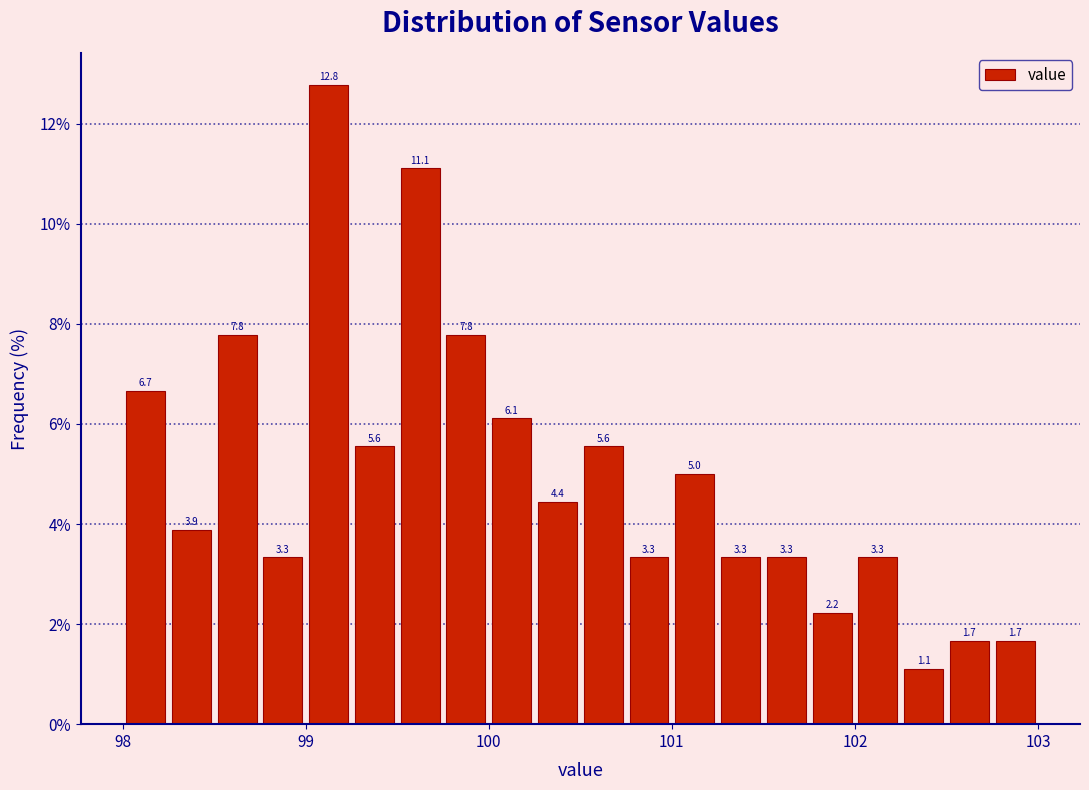

Around what value on the x-axis is the tallest bar? Give the approximate position of its centre, as read against the axis.

99.1